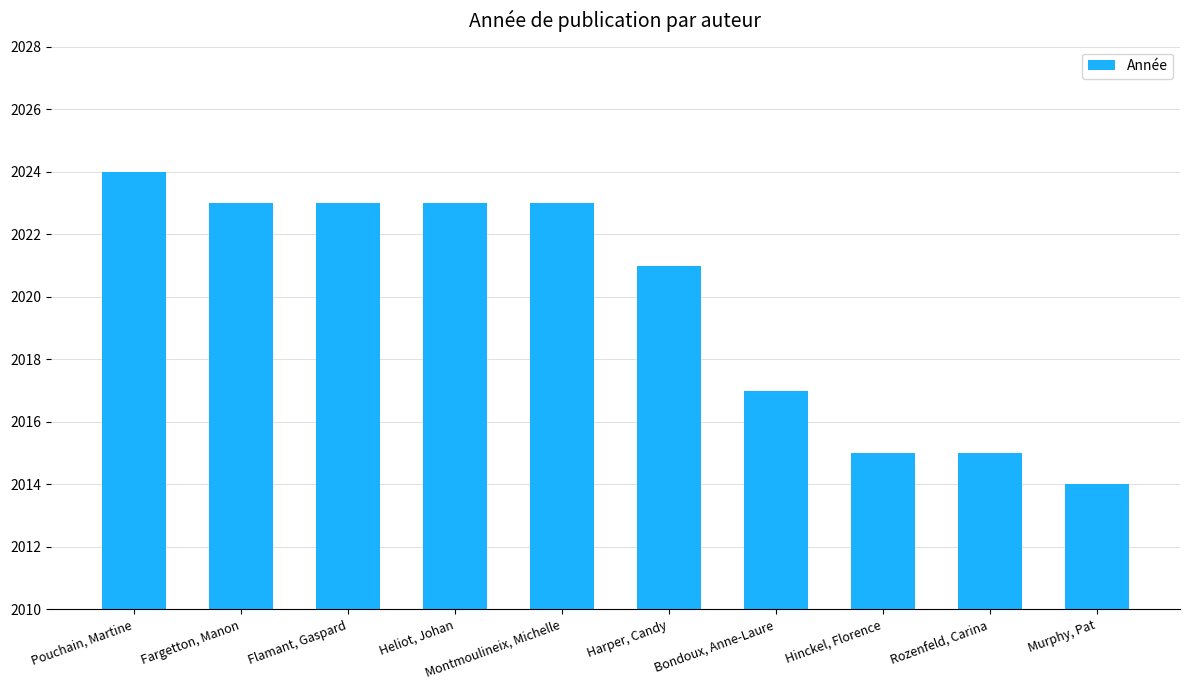

What is the label of the 8th bar from the left?

Hinckel, Florence